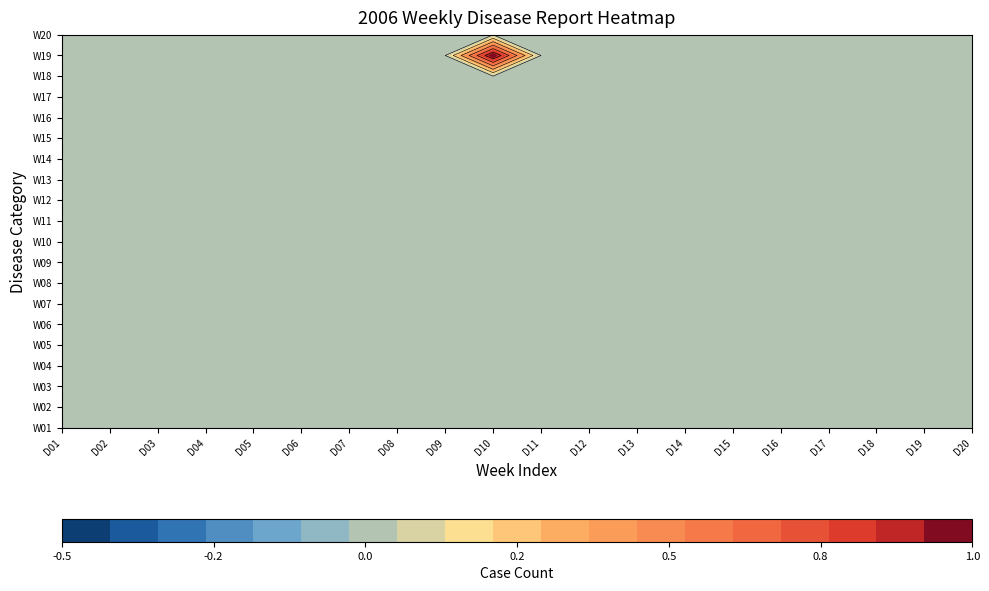

What is the greatest value displayed?

1